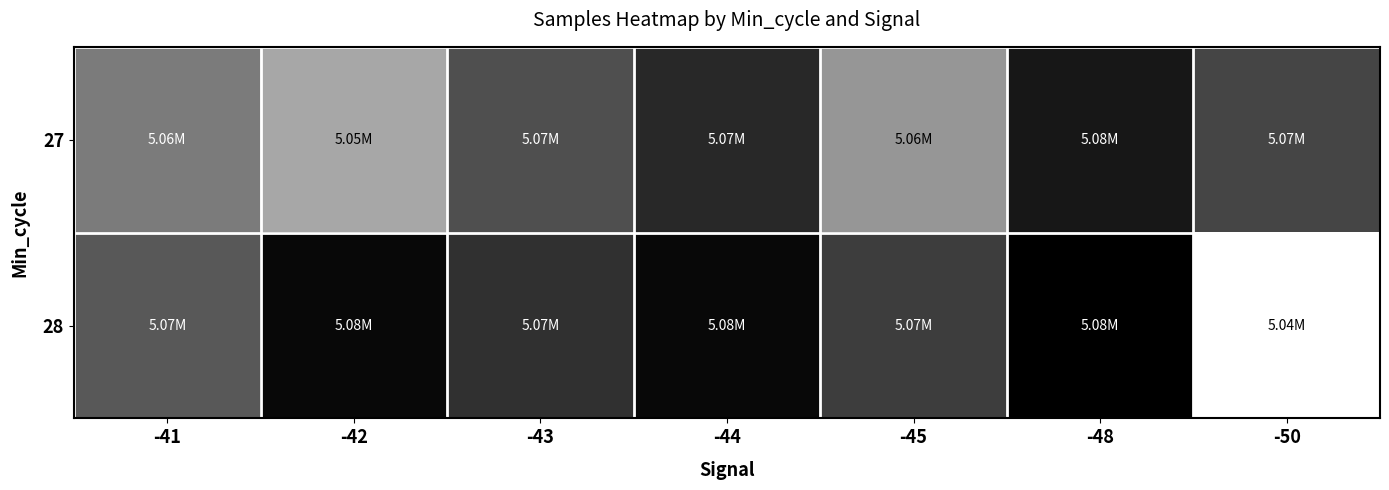

Which series changed the most between -43 and -45?

27